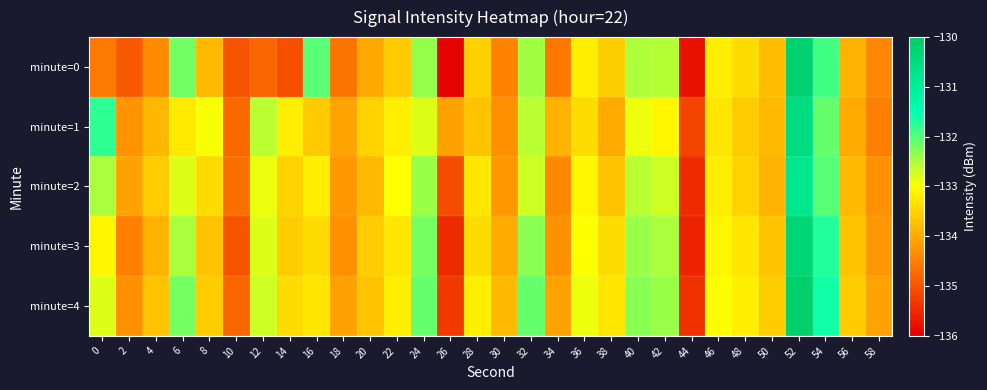

At which category is the sum across all series the highest?

52